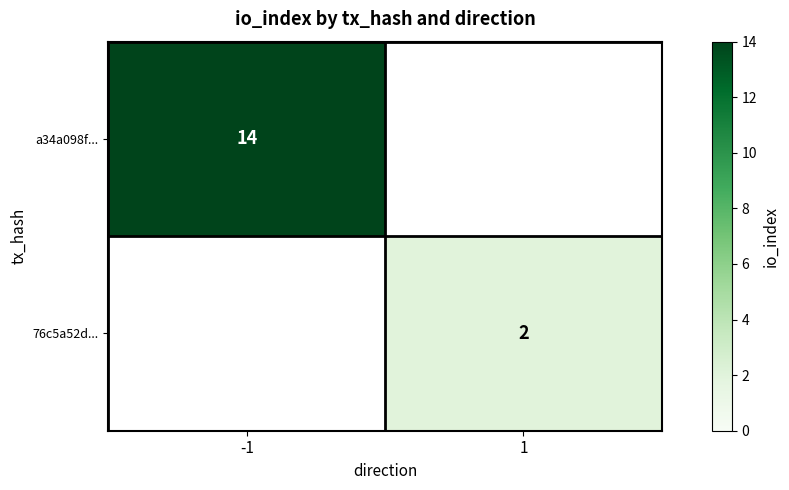

The 76c5a52d... series shows 1 at 1. True or false?

False